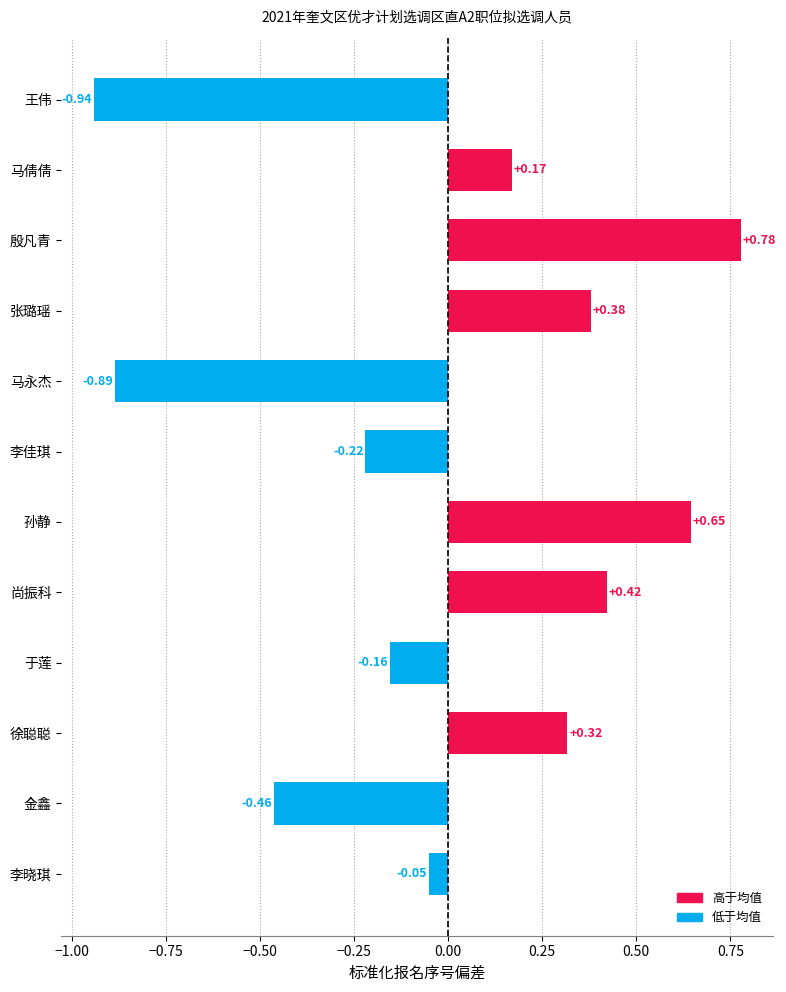

What is the sum of the values at 孙静 and 于莲?

0.5